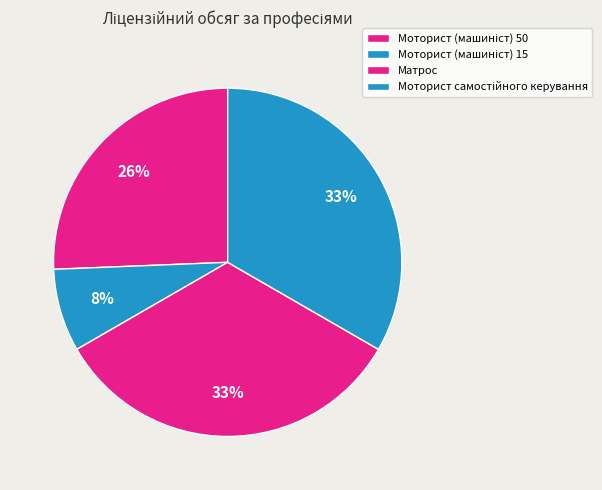

The Моторист (машиніст) 50 slice represents 34% of the pie. True or false?

False